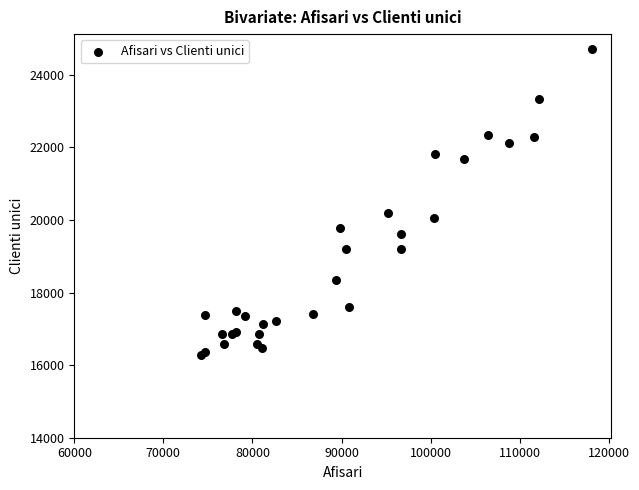

What Y value in the scatter plot is closest to 20490?

20192